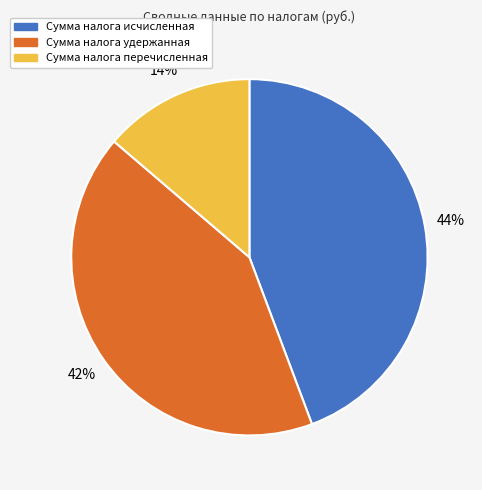

To the nearest percent, what is the combined percentage of Сумма налога перечисленная and Сумма налога исчисленная?

58%